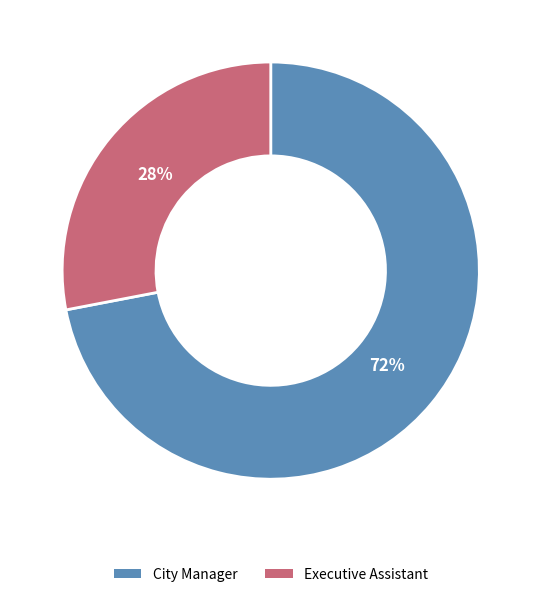

Count the number of slices in the pie.

2